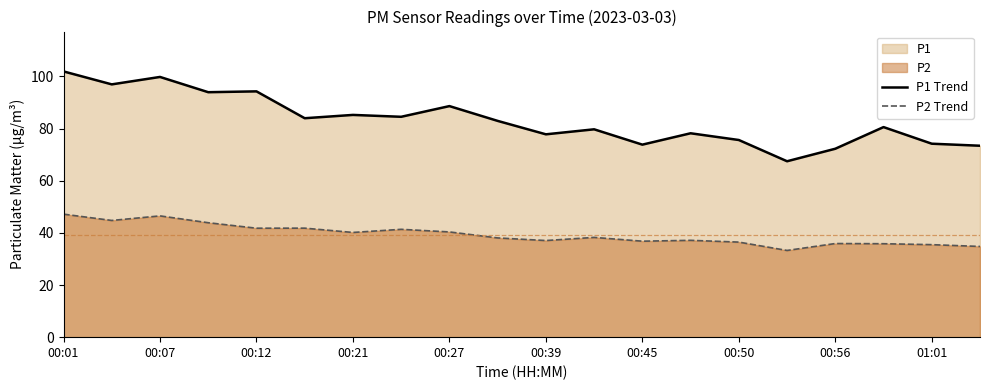

Which series changed the most between 00:12 and 00:21?

P1 Trend